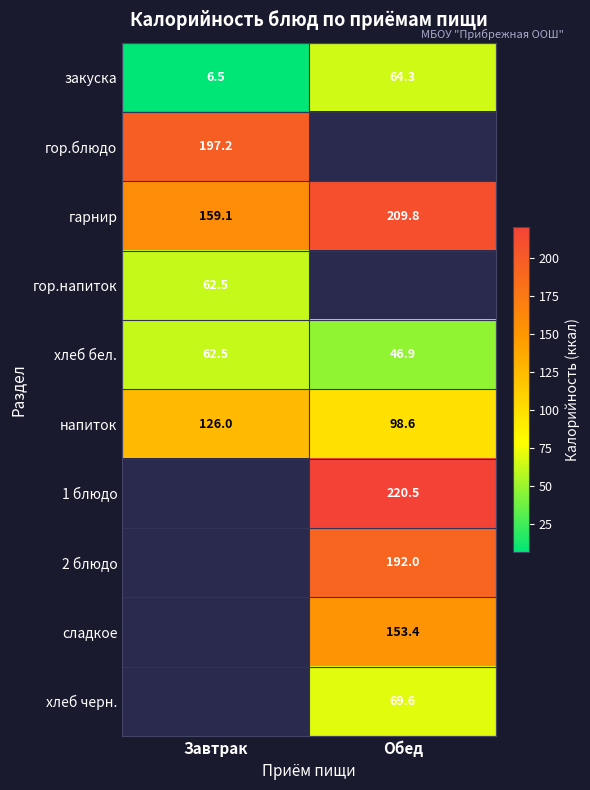

The value of 2 блюдо at Обед is 192.0. True or false?

True